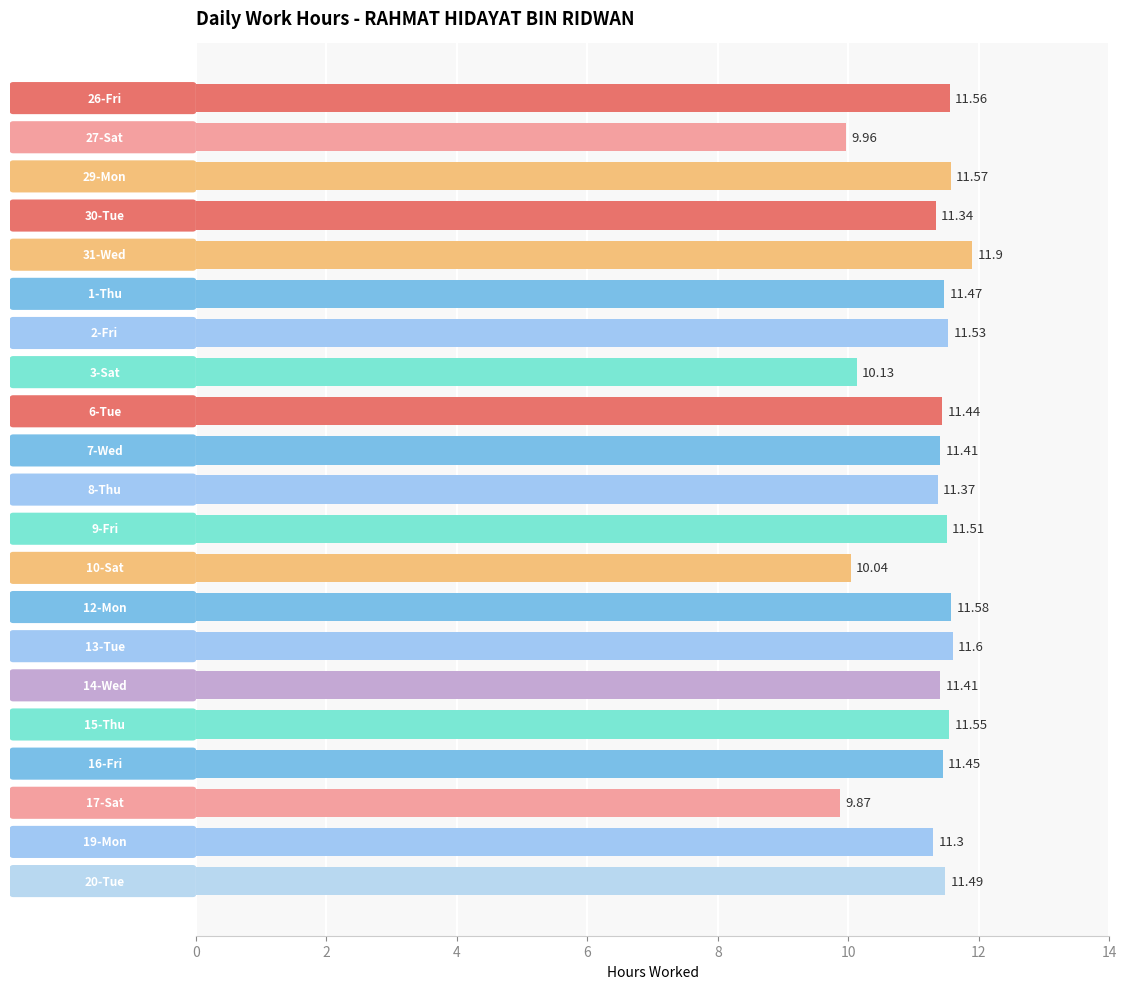

What is the average value?

11.2